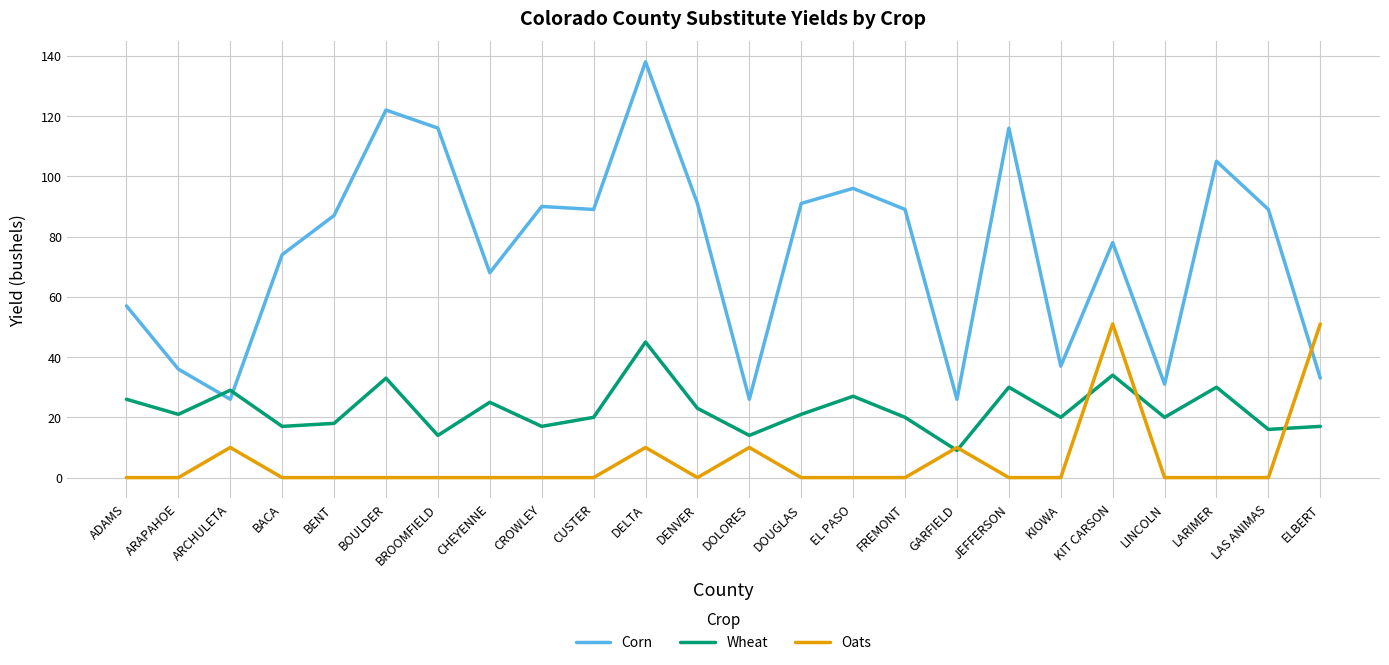

Reading left to right, what are all the values shown in this chart?

Corn: 57	36	26	74	87	122	116	68	90	89	138	91	26	91	96	89	26	116	37	78	31	105	89	33
Wheat: 26	21	29	17	18	33	14	25	17	20	45	23	14	21	27	20	9	30	20	34	20	30	16	17
Oats: 0	0	10	0	0	0	0	0	0	0	10	0	10	0	0	0	10	0	0	51	0	0	0	51